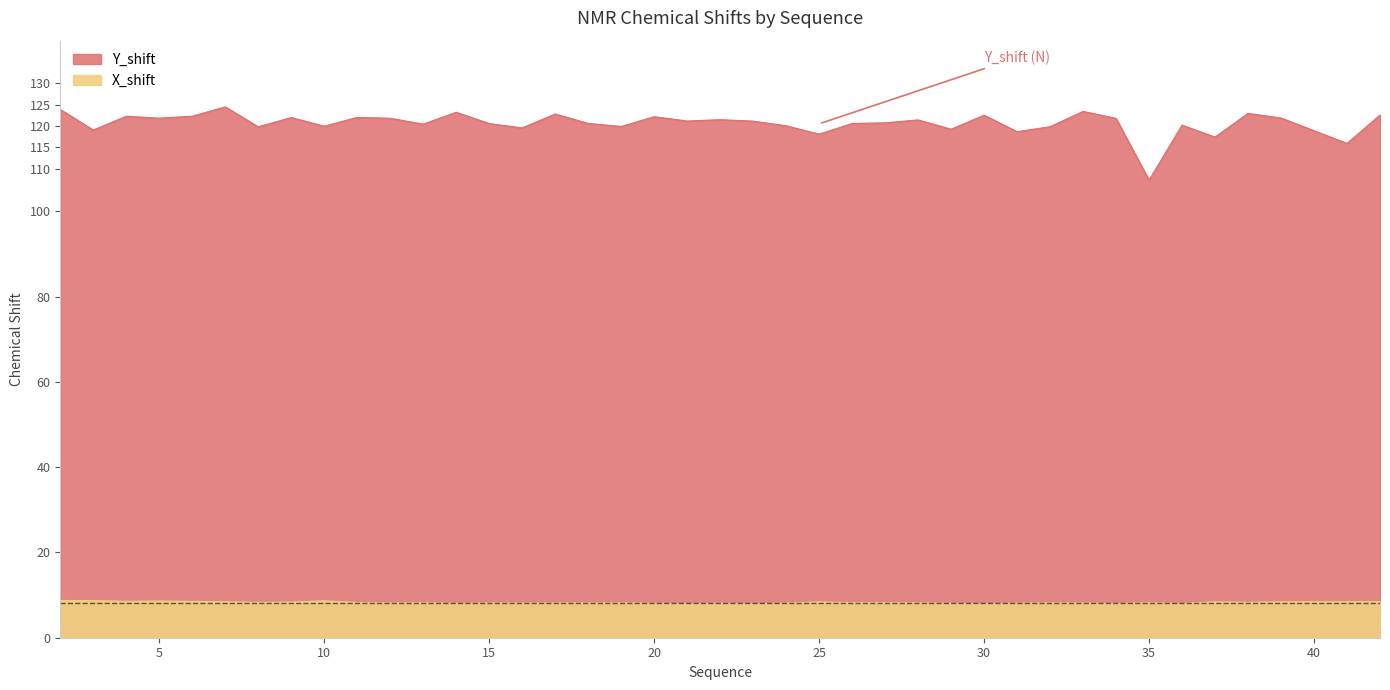

How many data points does each series have?

40